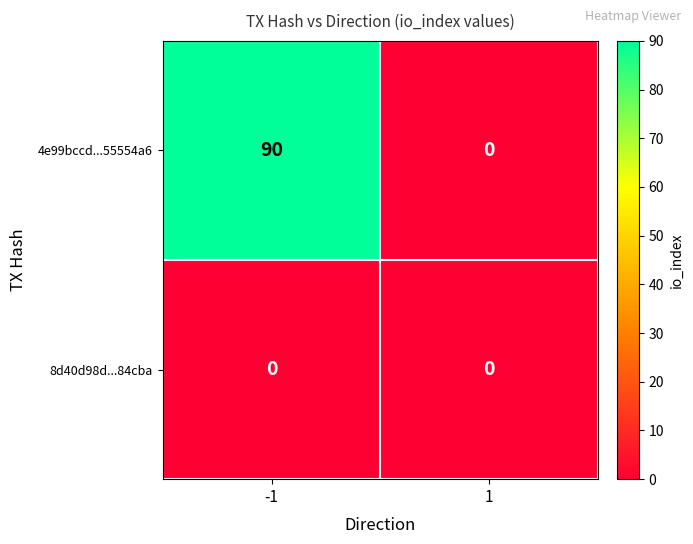

Reading left to right, list all the values displayed in this chart.

4e99bccd...55554a6: -1=90	1=0
8d40d98d...84cba: -1=0	1=0